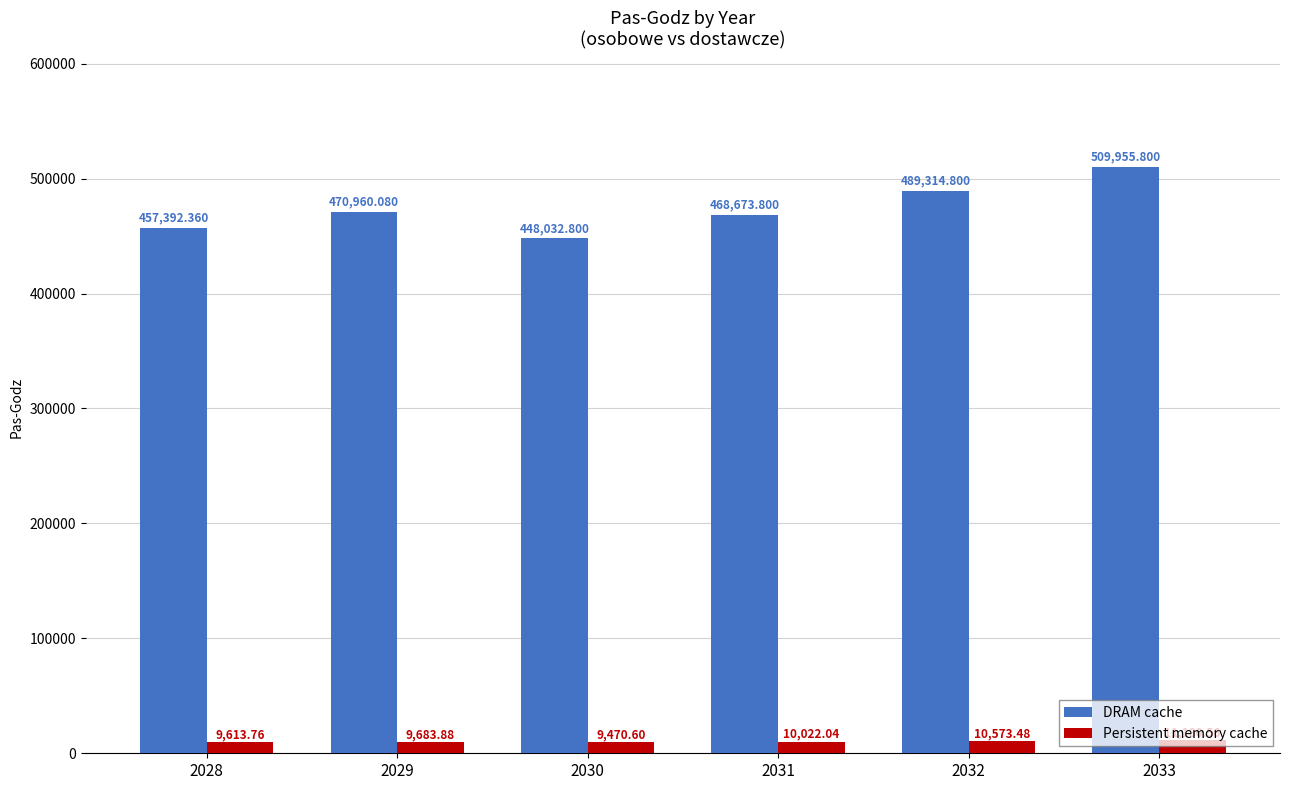

Is it true that DRAM cache equals 448032.8 at 2030?

True